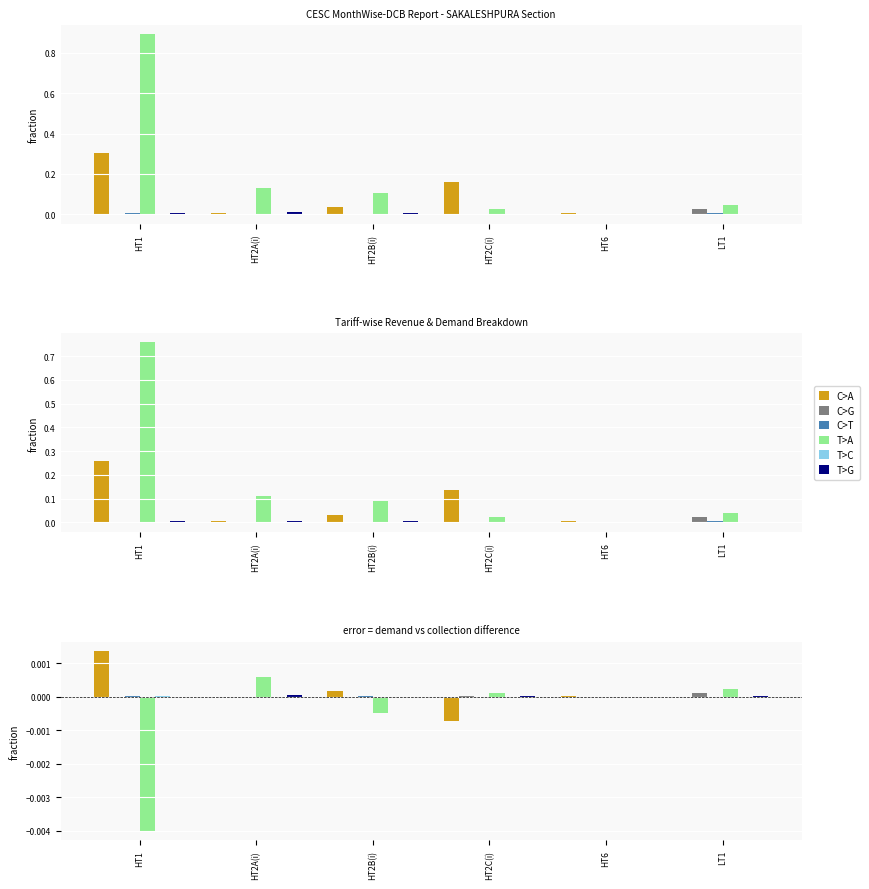

At which category does the chart reach its peak across all series?

HT1